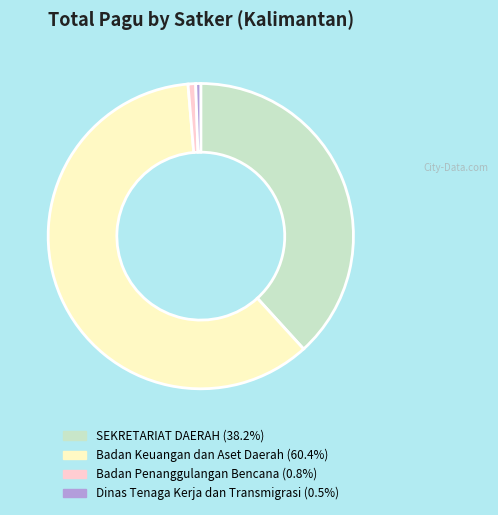

Is there a majority slice in this chart?

Yes